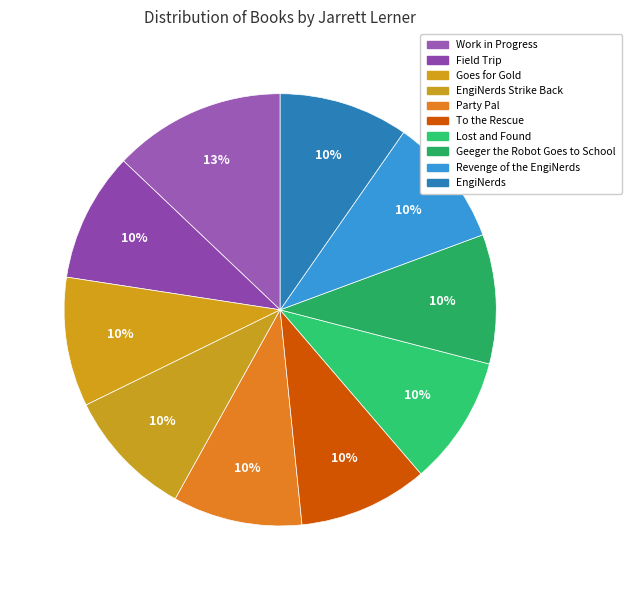

Which slice is the smallest?

Geeger the Robot Goes to School